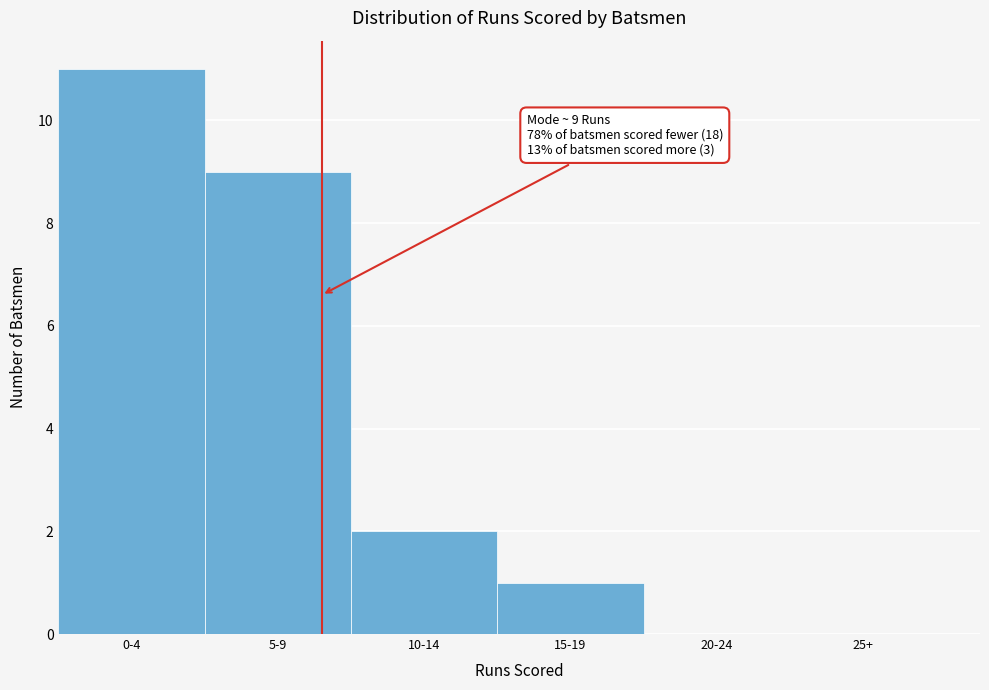

Reading left to right, transcribe all the data shown in this chart.

0-4=11	5-9=9	10-14=2	15-19=1	20-24=0	25+=0